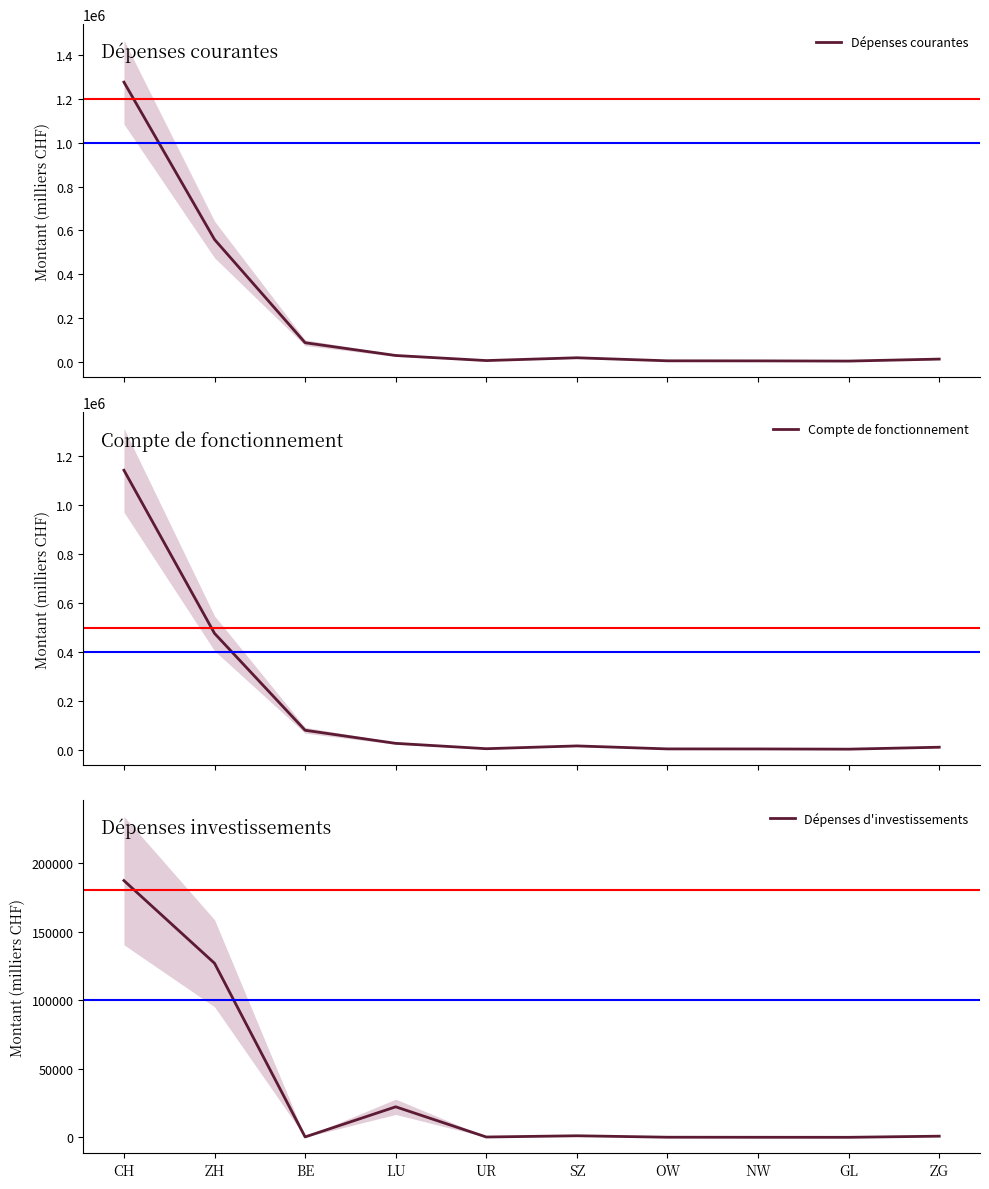

Does the chart display data point markers on the line(s)?

No